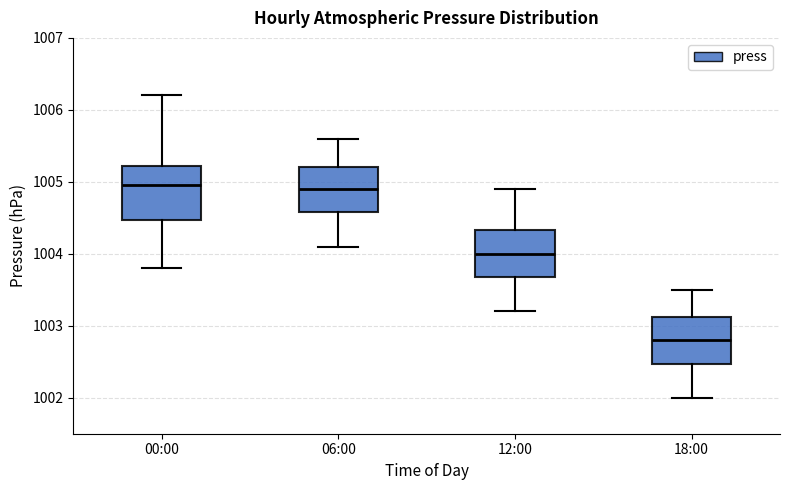

Reading left to right, read every box against the y-axis: the position of its median line, the range the box covers, and the ends of its whiskers. The values are not printed on the chart, so give them approximately, as read against the axis.

00:00: median 1005.0, box 1004.5 to 1005.2, whiskers 1003.8 to 1006.2
06:00: median 1004.9, box 1004.6 to 1005.2, whiskers 1004.1 to 1005.6
12:00: median 1004.0, box 1003.7 to 1004.3, whiskers 1003.2 to 1004.9
18:00: median 1002.8, box 1002.5 to 1003.1, whiskers 1002.0 to 1003.5